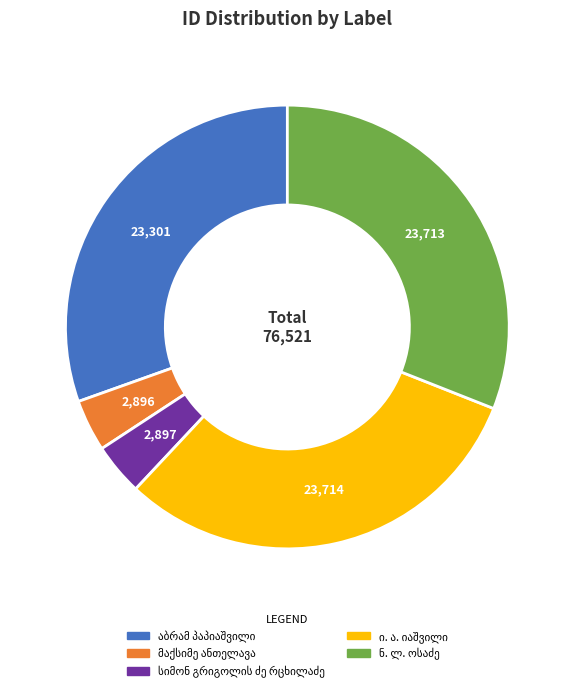

Does any single category account for the majority?

No